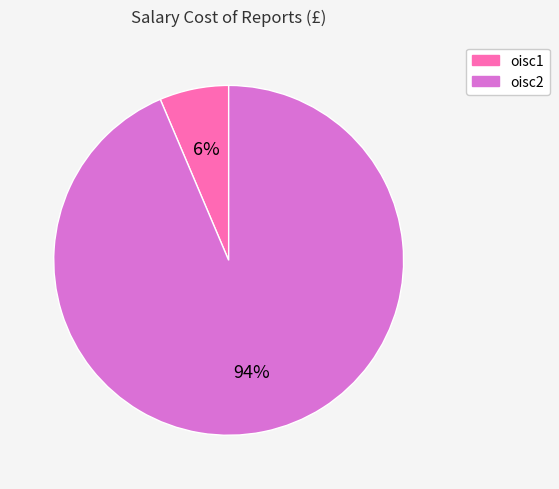

To the nearest percent, what portion does oisc1 represent?

6%